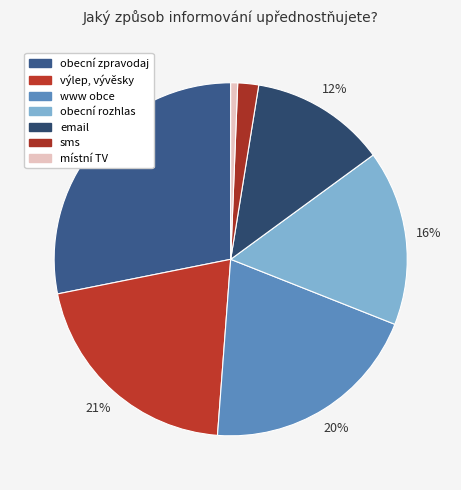

Rank the categories by value from highest to lowest.

obecní zpravodaj, výlep, vývěsky, www obce, obecní rozhlas, email, sms, místní TV